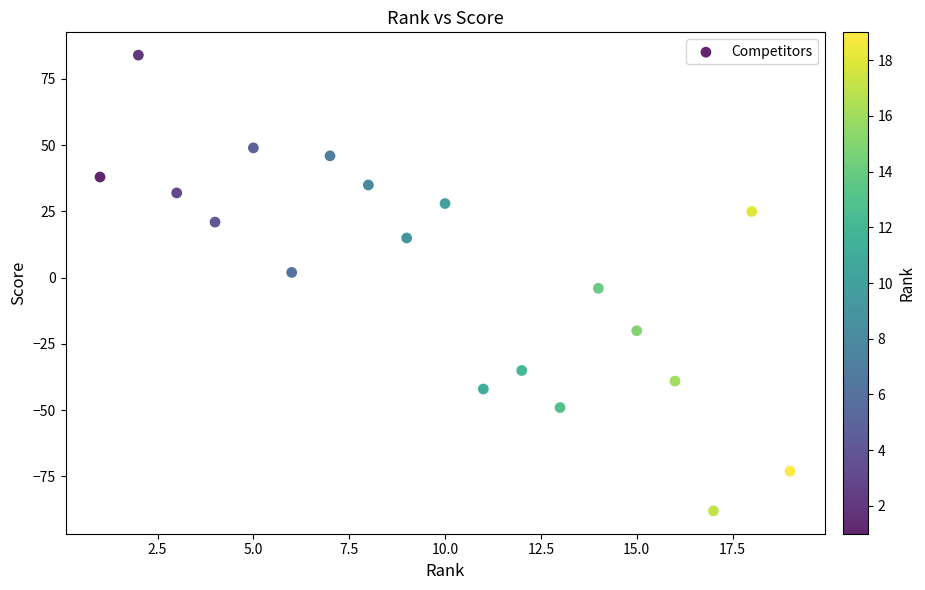

What is the range of X values (max minus min)?

18